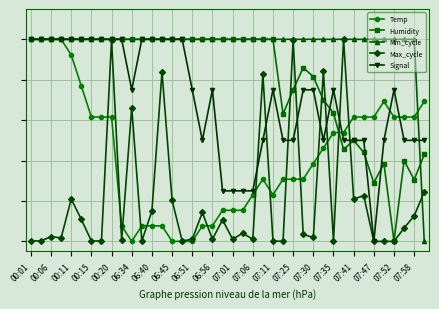

Reading left to right, extract all data points from this chart.

Temp: 1.0	1.0	1.0	1.0	0.9	0.8	0.6	0.6	0.6	0.1	0.0	0.1	0.1	0.1	0.0	0.0	0.0	0.1	0.1	0.2	0.2	0.2	0.2	0.3	0.2	0.3	0.3	0.3	0.4	0.5	0.5	0.5	0.6	0.6	0.6	0.7	0.6	0.6	0.6	0.7
Humidity: 1.0	1.0	1.0	1.0	1.0	1.0	1.0	1.0	1.0	1.0	1.0	1.0	1.0	1.0	1.0	1.0	1.0	1.0	1.0	1.0	1.0	1.0	1.0	1.0	1.0	0.6	0.8	0.9	0.8	0.7	0.6	0.5	0.5	0.4	0.3	0.4	0.0	0.4	0.3	0.4
Min_cycle: 1.0	1.0	1.0	1.0	1.0	1.0	1.0	1.0	1.0	1.0	1.0	1.0	1.0	1.0	1.0	1.0	1.0	1.0	1.0	1.0	1.0	1.0	1.0	1.0	1.0	1.0	1.0	1.0	1.0	1.0	1.0	1.0	1.0	1.0	1.0	1.0	1.0	1.0	1.0	0.0
Max_cycle: 0.0	0.0	0.0	0.0	0.2	0.1	0.0	0.0	1.0	0.0	0.7	0.0	0.1	0.8	0.2	0.0	0.0	0.1	0.0	0.1	0.0	0.0	0.0	0.8	0.0	0.0	1.0	0.0	0.0	0.8	0.0	1.0	0.2	0.2	0.0	0.0	0.0	0.1	0.1	0.2
Signal: 1.0	1.0	1.0	1.0	1.0	1.0	1.0	1.0	1.0	1.0	0.8	1.0	1.0	1.0	1.0	1.0	0.8	0.5	0.8	0.2	0.2	0.2	0.2	0.5	0.8	0.5	0.5	0.8	0.8	0.5	0.8	0.5	0.5	0.5	0.0	0.5	0.8	0.5	0.5	0.5